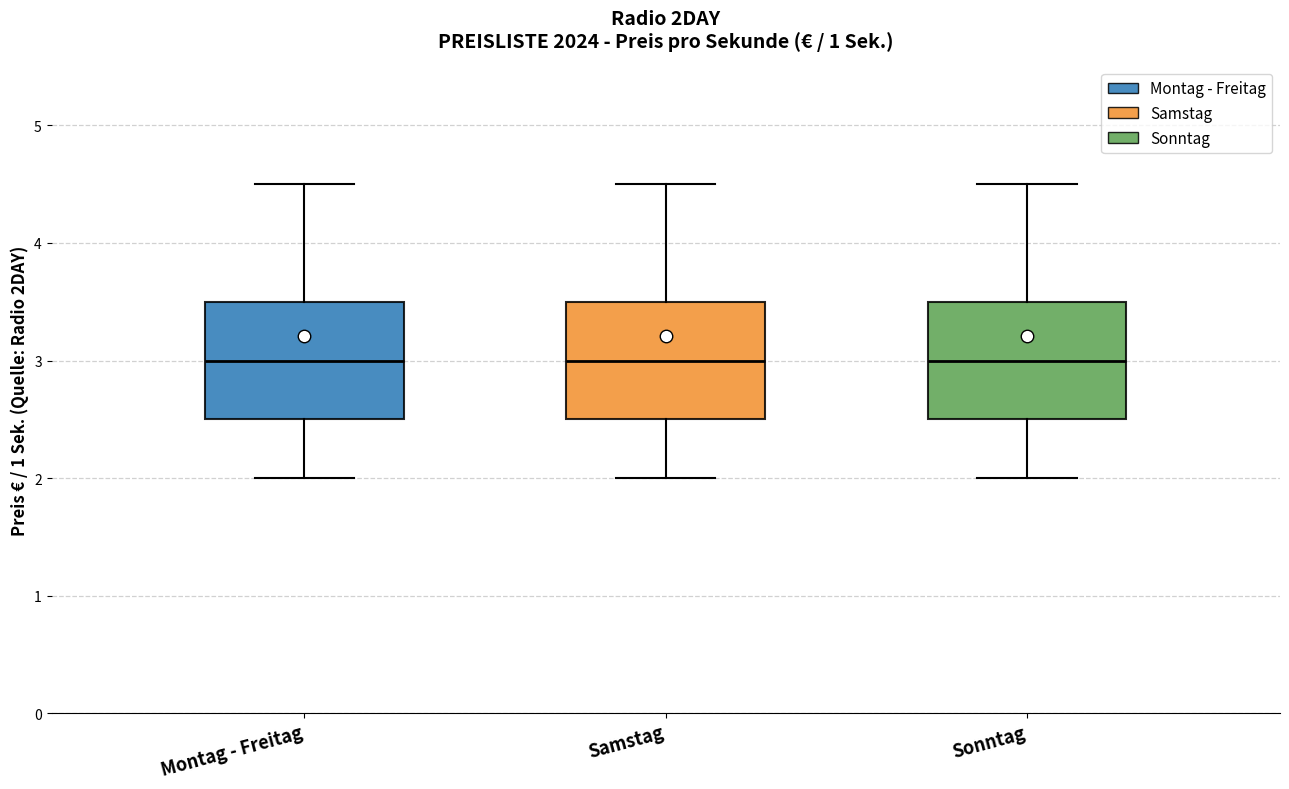

Where is the lower edge of the box for Montag - Freitag on the y-axis? The values are not printed on the chart, so give them approximately, as read against the axis.

2.5